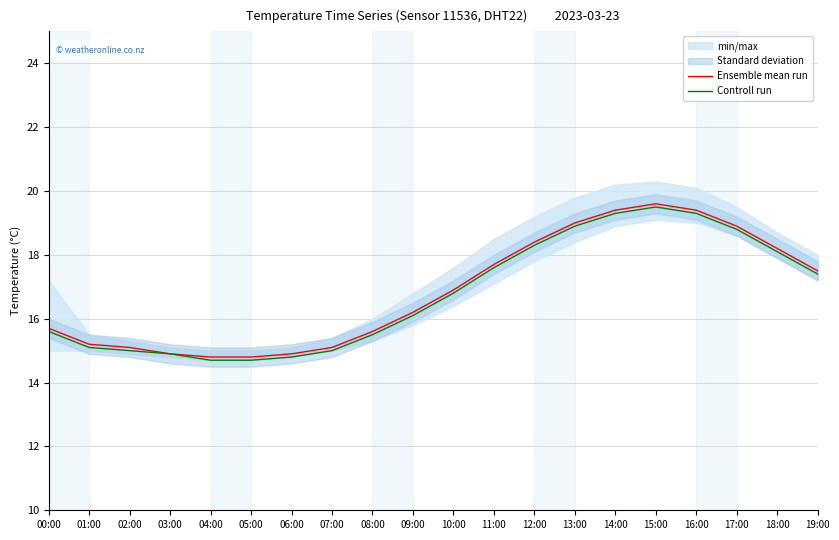

Is it true that Controll run equals 22.6 at 02:00?

False